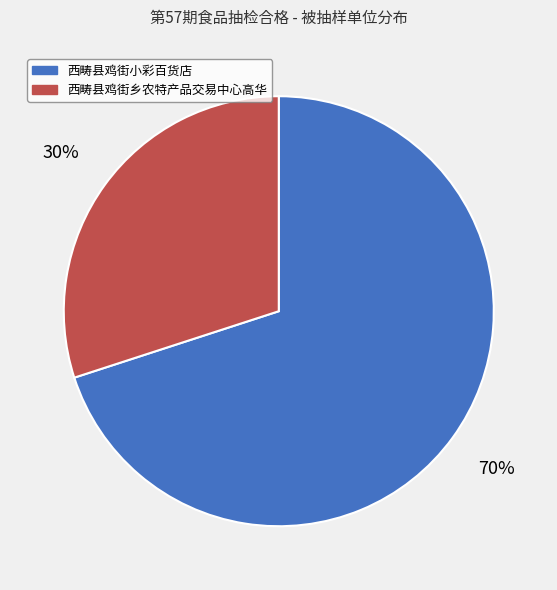

To the nearest percent, what portion does 西畴县鸡街乡农特产品交易中心高华 represent?

30%